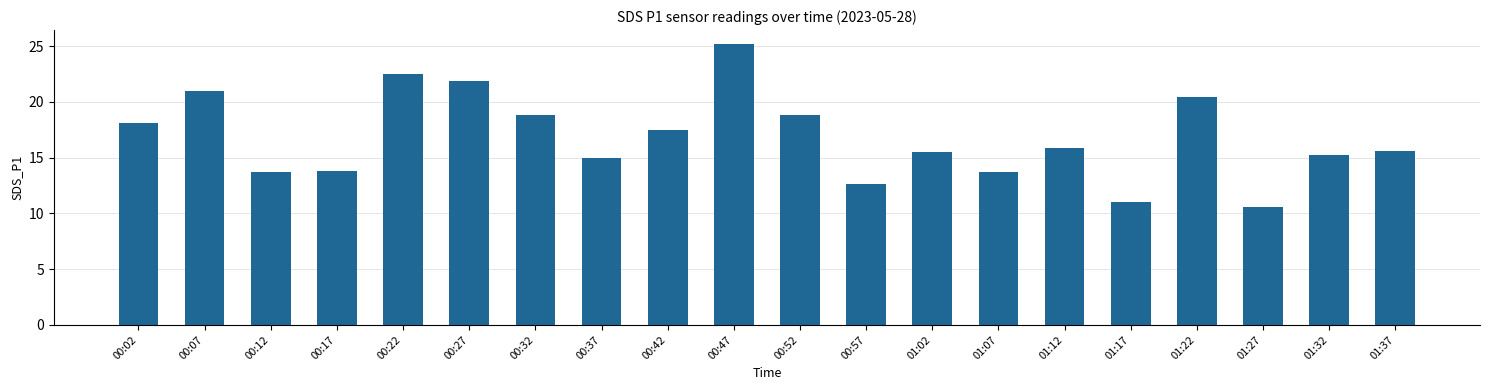

True or false: the data shows 6.9 at 00:42.

False